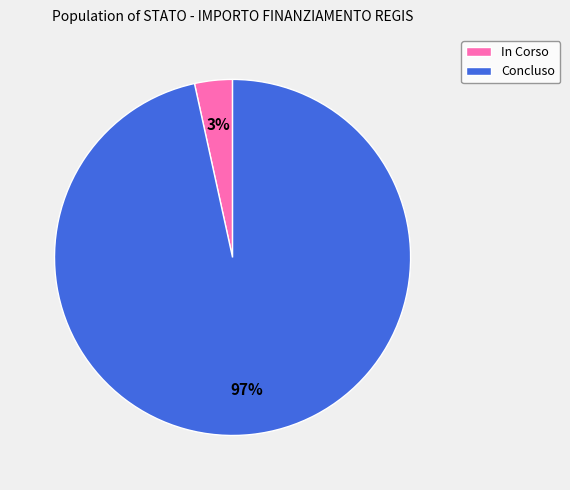

Which category has the biggest portion of the pie?

Concluso